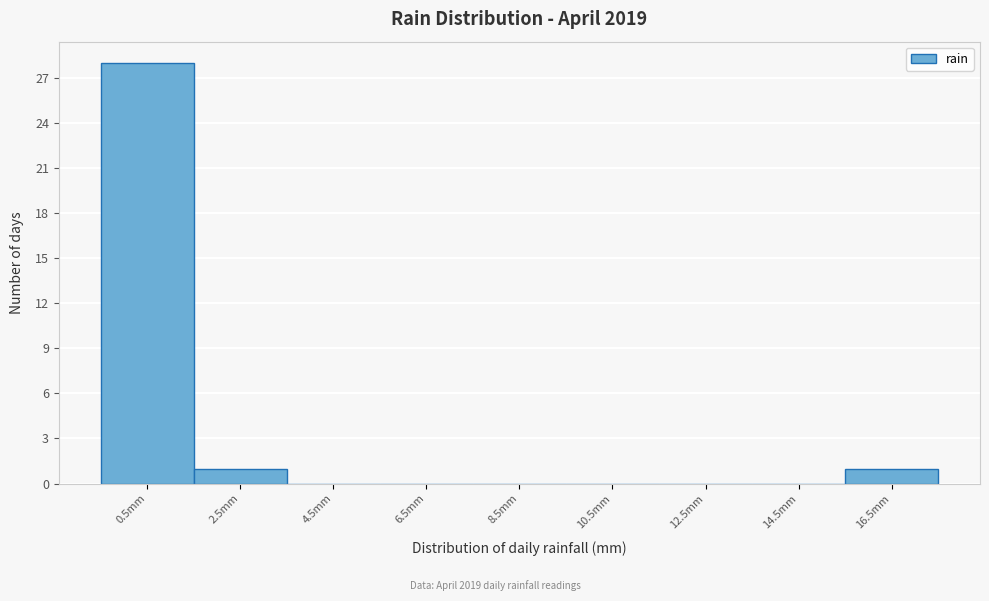

Reading left to right, transcribe this chart: for each bar, give the range it covers on the x-axis and its height. The values are not printed on the chart, so give them approximately, as read against the axis.

-0.5 to 1.5: 28
1.5 to 3.5: 1
3.5 to 5.5: 0
5.5 to 7.5: 0
7.5 to 9.5: 0
9.5 to 11.5: 0
11.5 to 13.5: 0
13.5 to 15.5: 0
15.5 to 17.5: 1